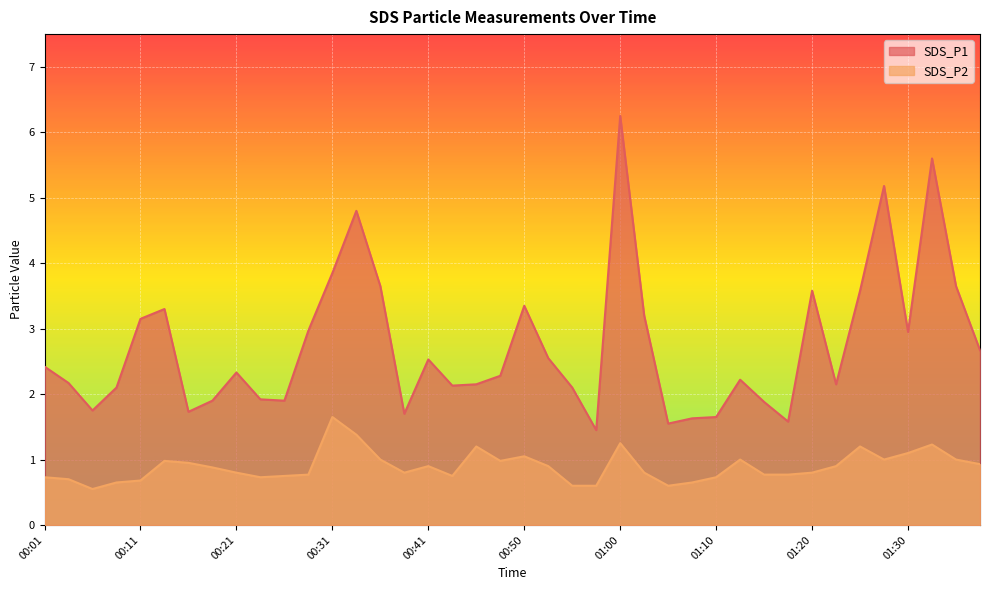

True or false: SDS_P2 has more than 1 points higher than both neighbors.

True